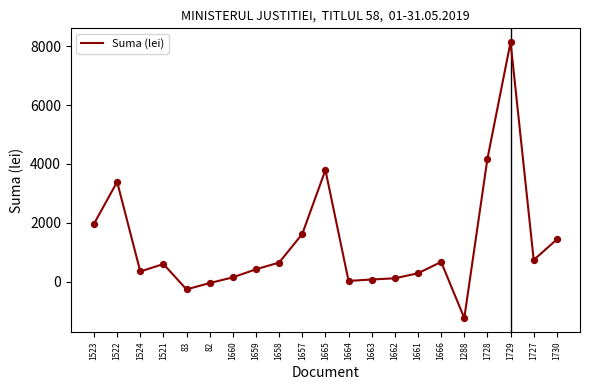

What is the change in value from 1524 to 1657?

+1274.9